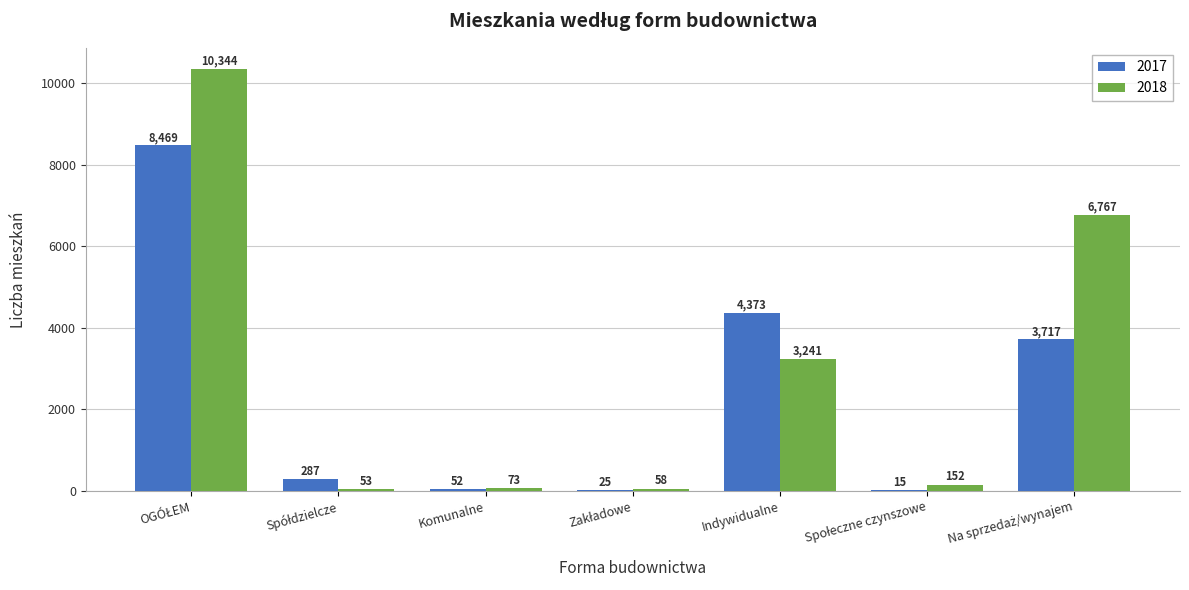

What are all the series names shown in the legend?

2017, 2018